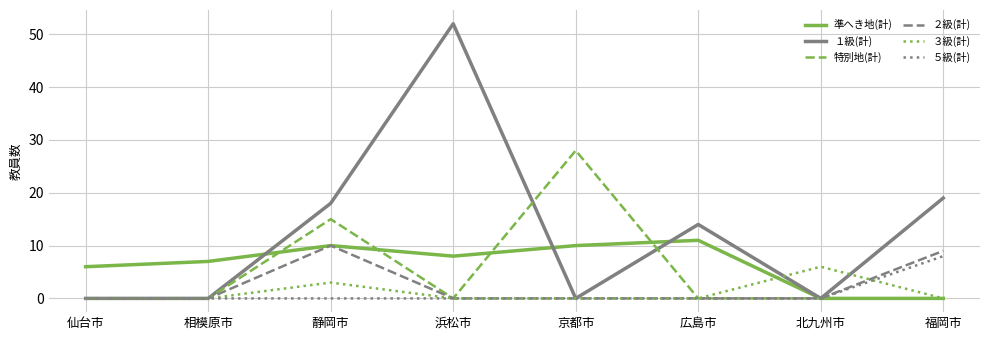

Between 仙台市 and 静岡市, which series saw the biggest shift?

１級(計)